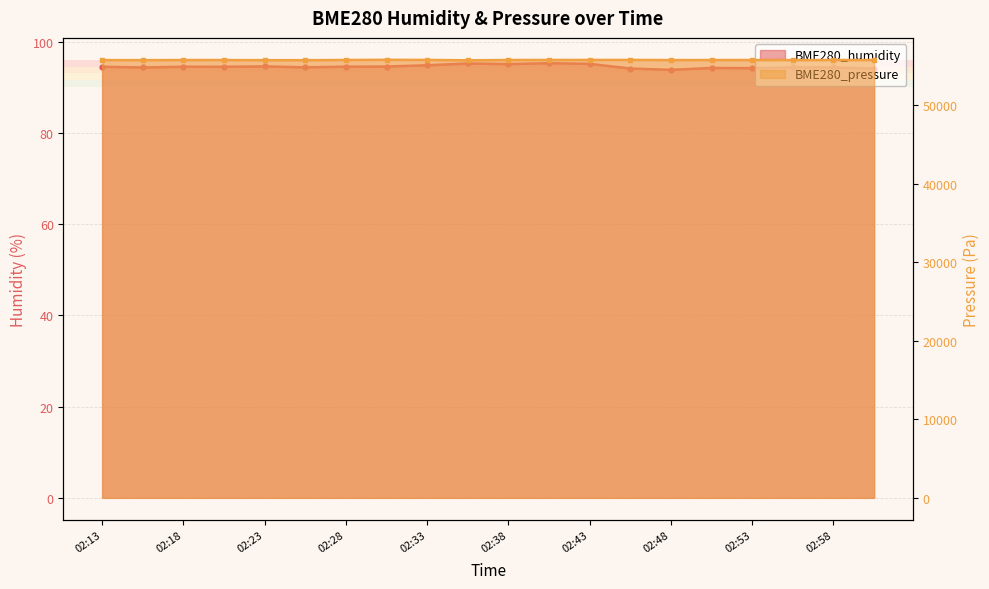

Reading left to right, extract all data points from this chart.

BME280_humidity: 02:13=94.5	02:16=94.3	02:18=94.5	02:21=94.5	02:23=94.5	02:26=94.3	02:28=94.5	02:31=94.5	02:33=94.8	02:36=95.2	02:38=95.0	02:41=95.3	02:43=95.1	02:46=94.1	02:48=93.8	02:51=94.2	02:53=94.2	02:56=94.3	02:58=94.3	03:01=94.1
BME280_pressure: 02:13=55752.3	02:16=55744.6	02:18=55759.9	02:21=55756.9	02:23=55741.8	02:26=55740.8	02:28=55764.7	02:31=55789.7	02:33=55771.2	02:36=55726.8	02:38=55762.1	02:41=55769.1	02:43=55771.3	02:46=55771.7	02:48=55753.2	02:51=55759.0	02:53=55759.3	02:56=55755.2	02:58=55760.9	03:01=55757.4